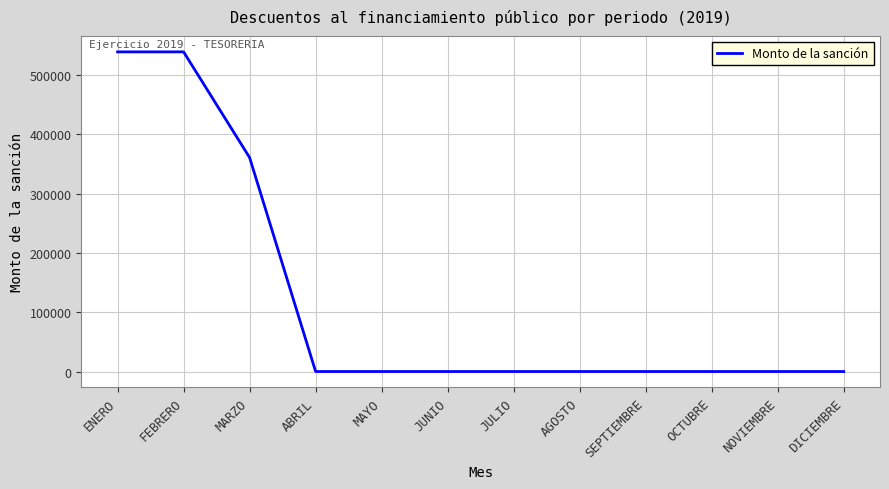

What is the ratio of the value at FEBRERO to the value at ENERO?

1.0